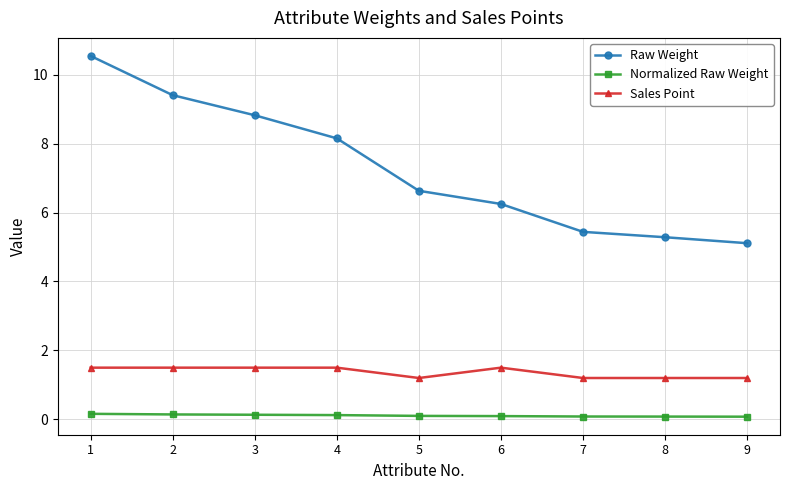

Does the chart display data point markers on the line(s)?

Yes